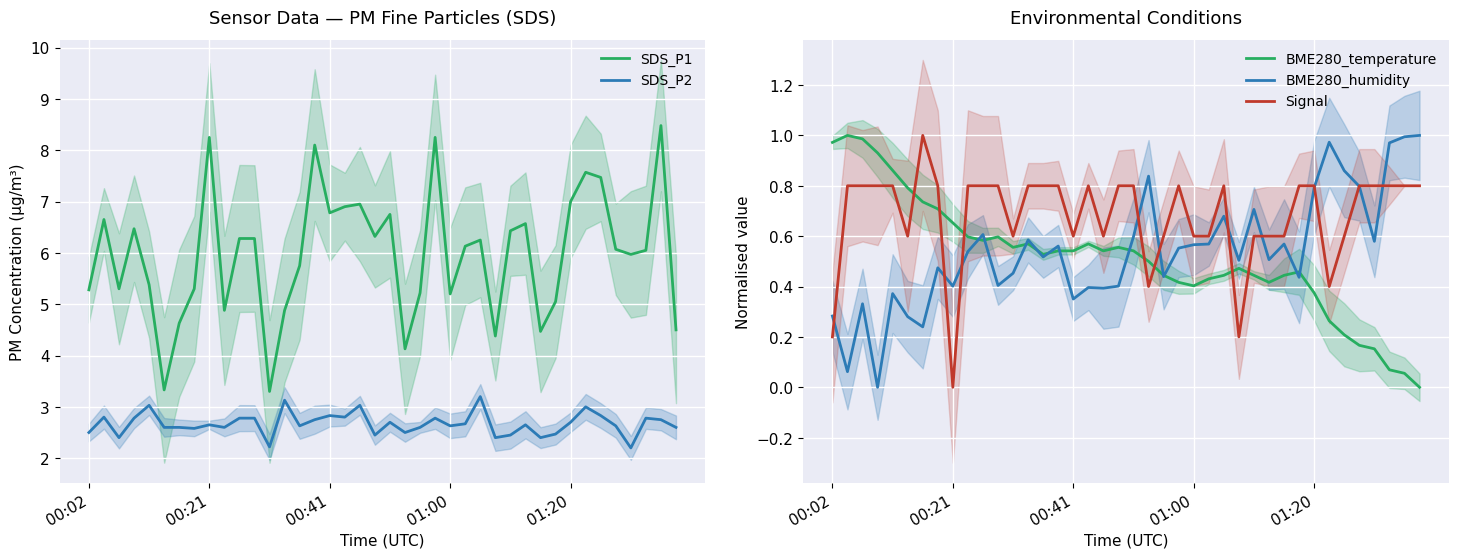

The value of BME280_humidity at 36 is 0.2. True or false?

False